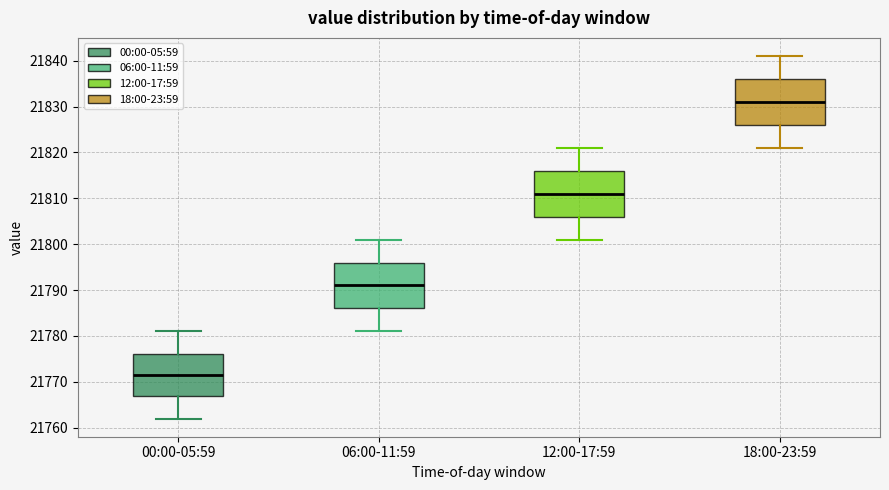

Where does the lower whisker of the box for 06:00-11:59 end on the y-axis? The values are not printed on the chart, so give them approximately, as read against the axis.

21781